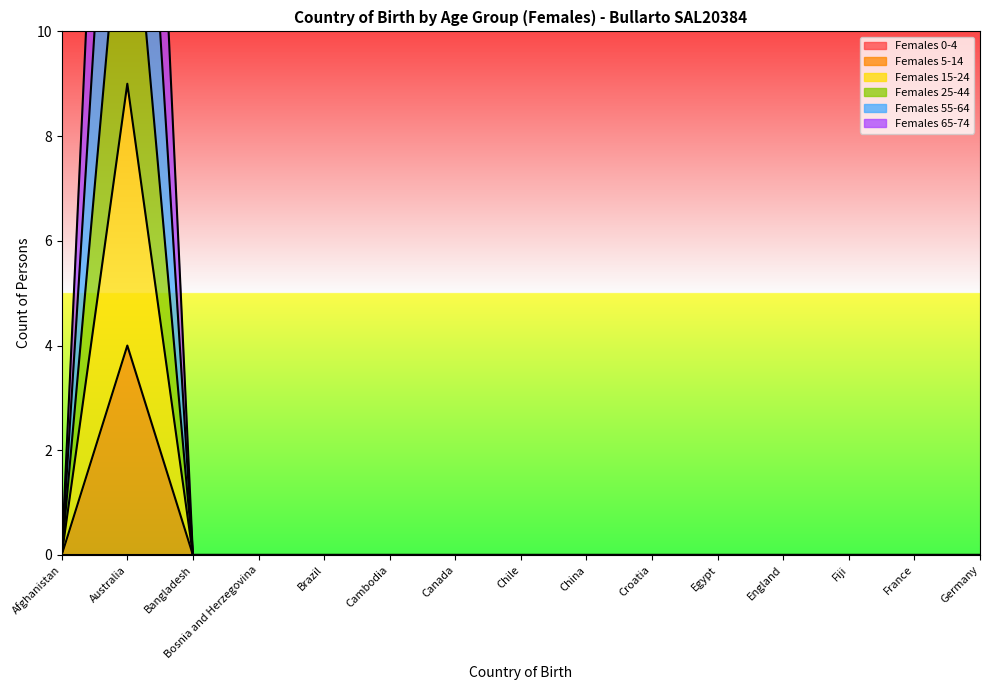

At which category is the sum across all series the highest?

Australia